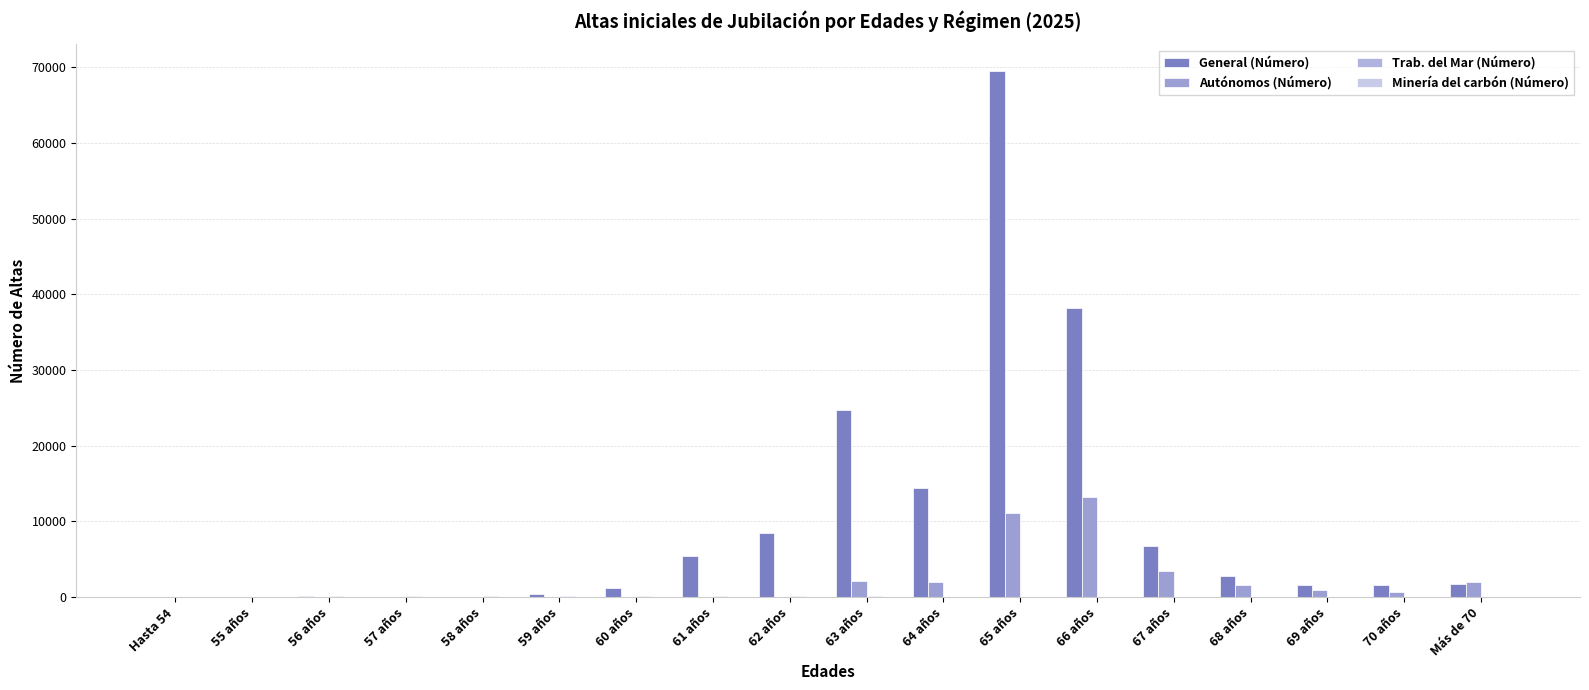

At which label is General (Número) closest to 34785?

66 años